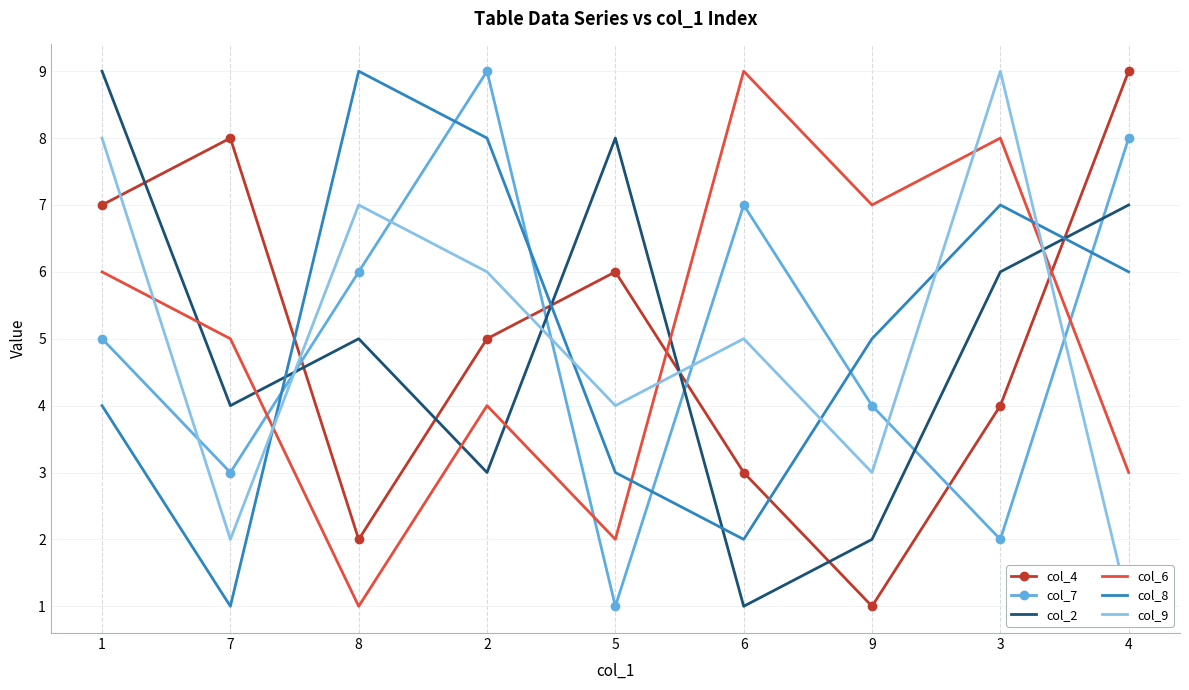

What is the sum of the col_4 values at 7 and 3?

12